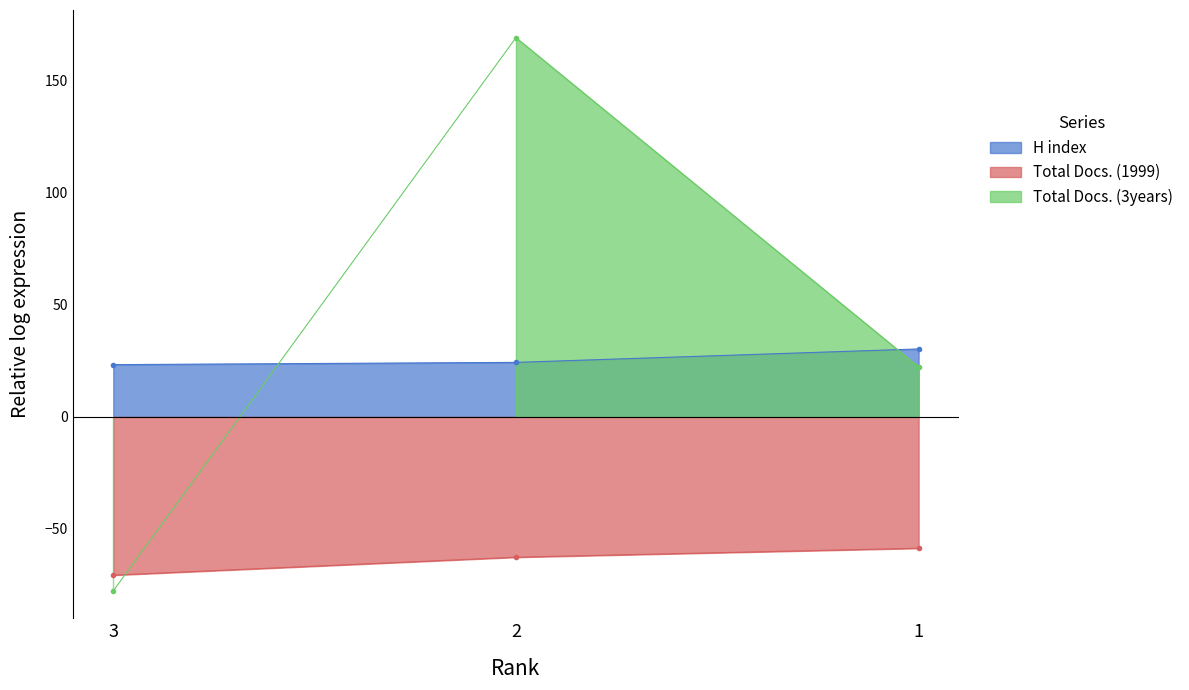

Does the chart display data point markers on the line(s)?

Yes